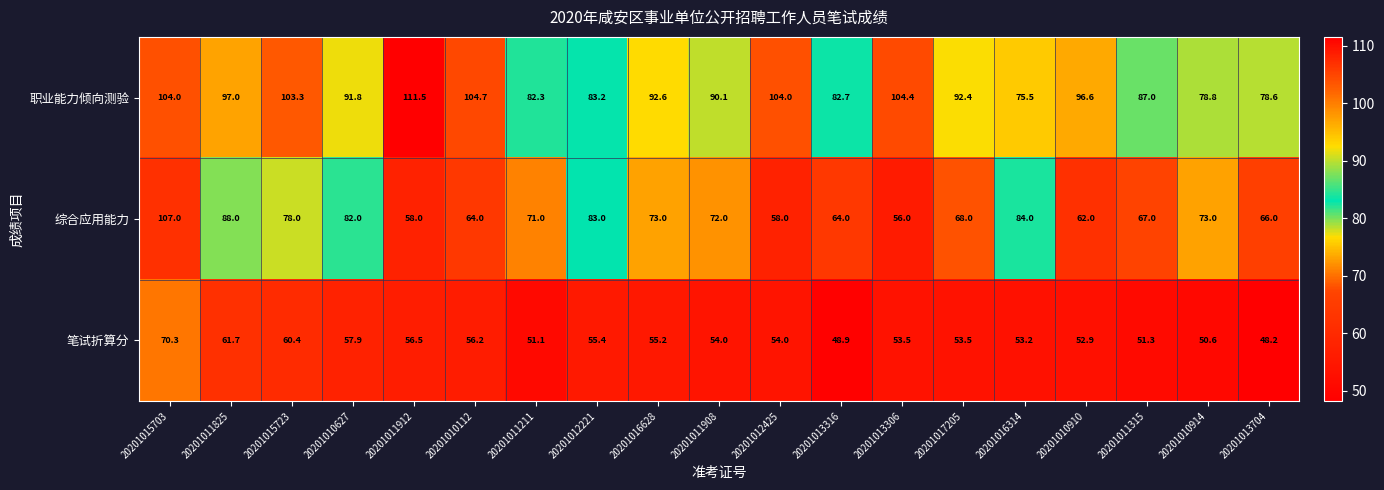

Which label corresponds to the largest value in the chart?

20201011912